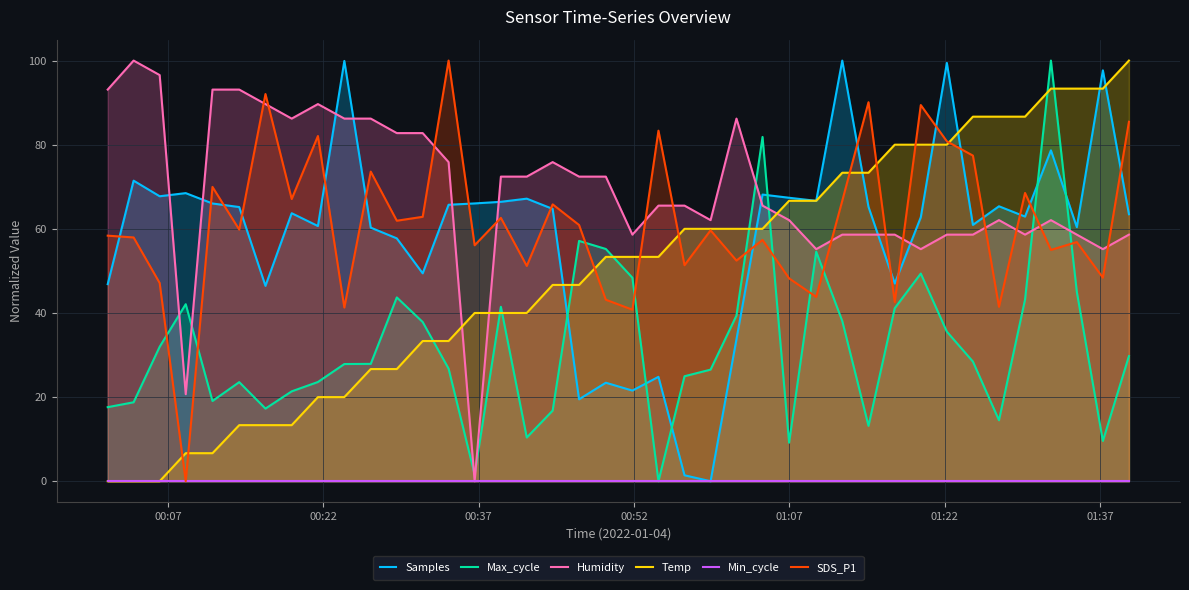

What is the maximum value for Max_cycle?

100.0